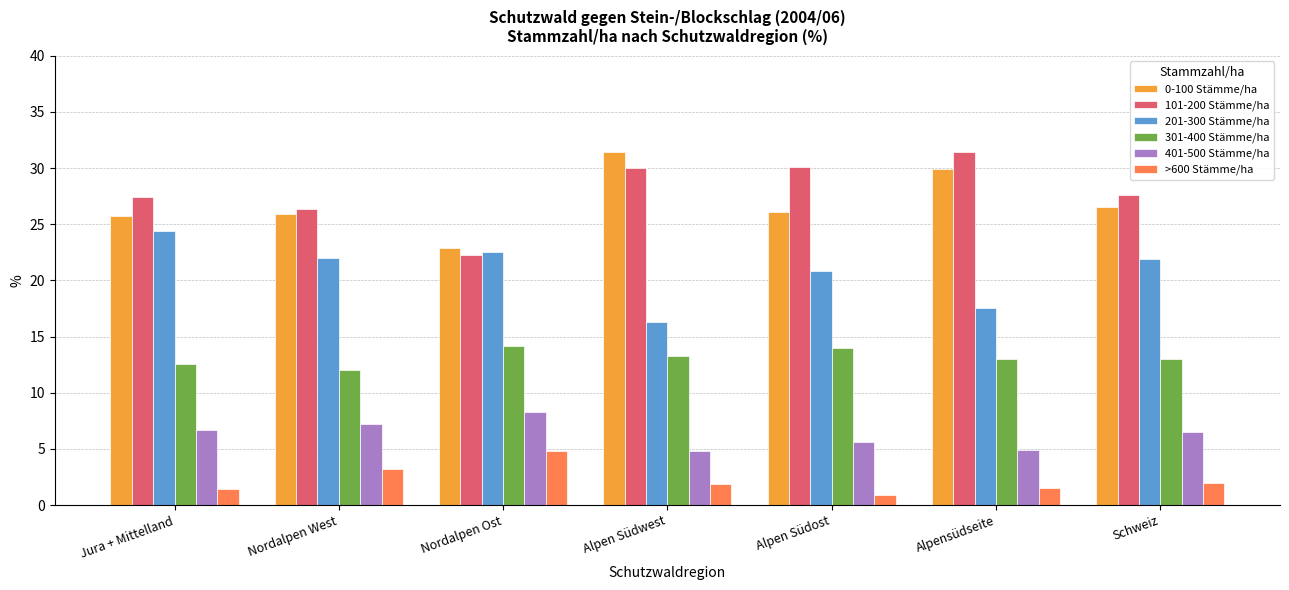

What is the difference between the highest and lowest values at Schweiz?

25.6